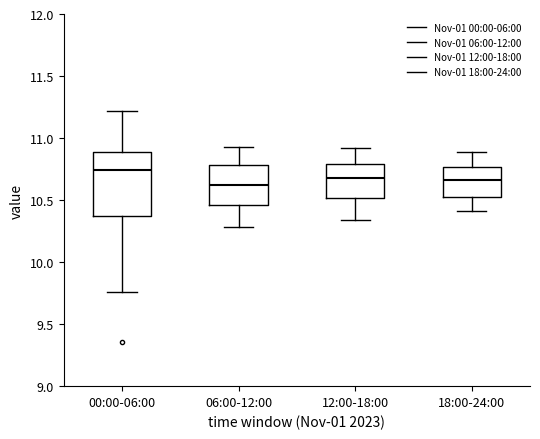

Reading left to right, transcribe this box plot: for each box, give where its median line is, the range the box spans, and where its two whiskers end, as read against the y-axis. The values are not printed on the chart, so give them approximately, as read against the axis.

00:00-06:00: median 10.75, box 10.40 to 10.90, whiskers 9.75 to 11.20
06:00-12:00: median 10.60, box 10.45 to 10.80, whiskers 10.30 to 10.95
12:00-18:00: median 10.70, box 10.50 to 10.80, whiskers 10.35 to 10.90
18:00-24:00: median 10.65, box 10.55 to 10.75, whiskers 10.40 to 10.90